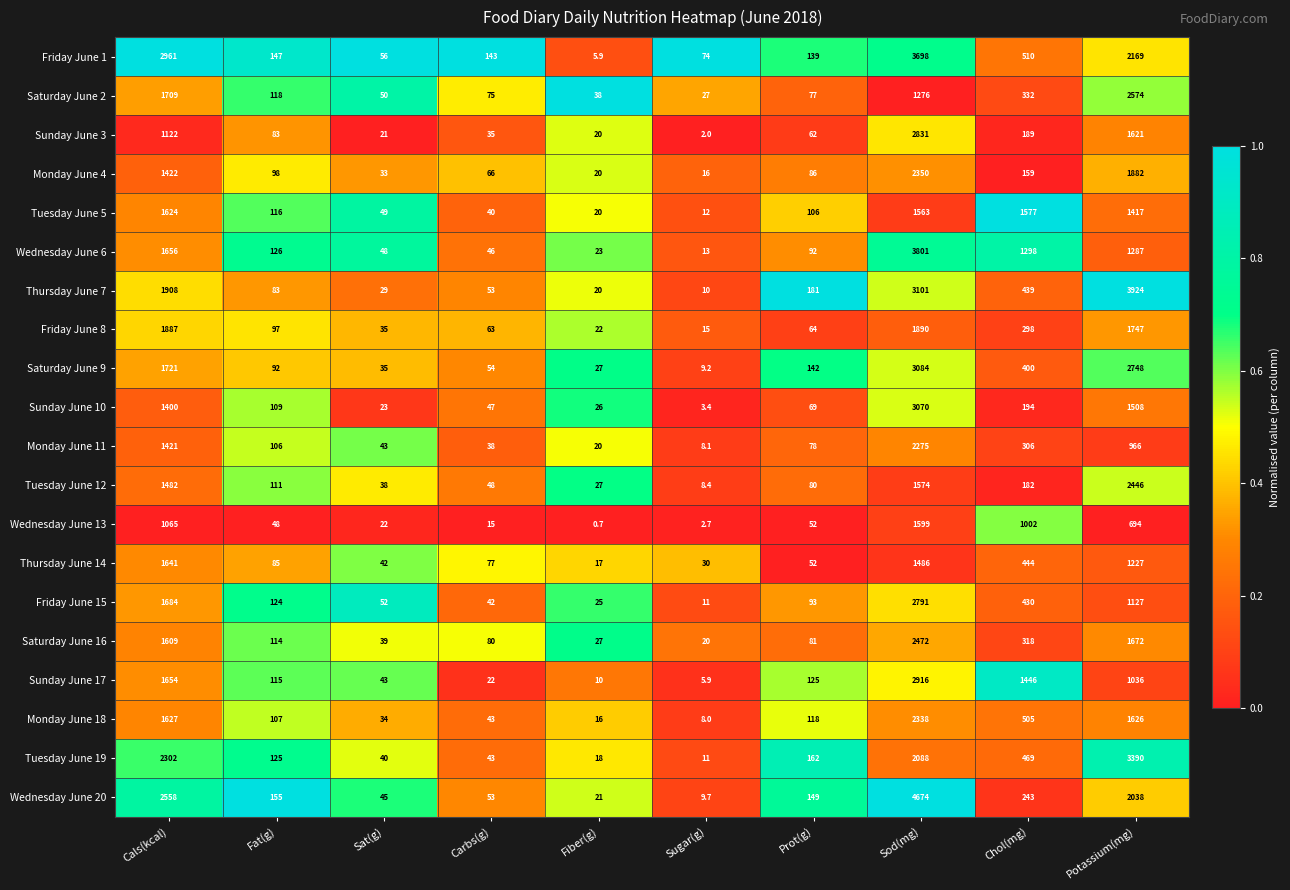

What is the greatest value displayed?

4674.0